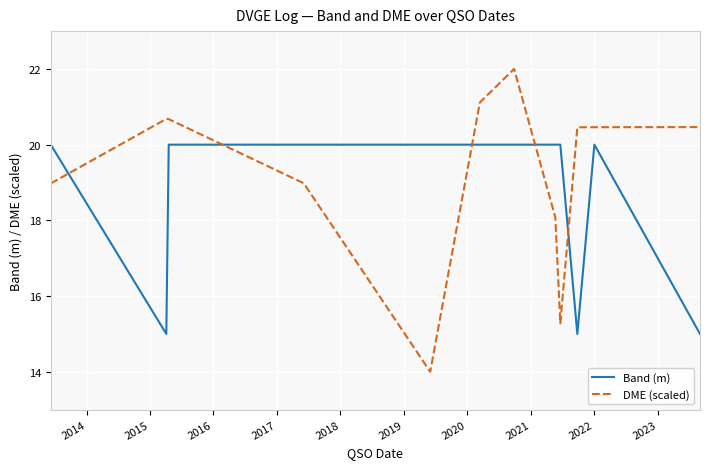

Which series has the widest spread of values?

DME (scaled)